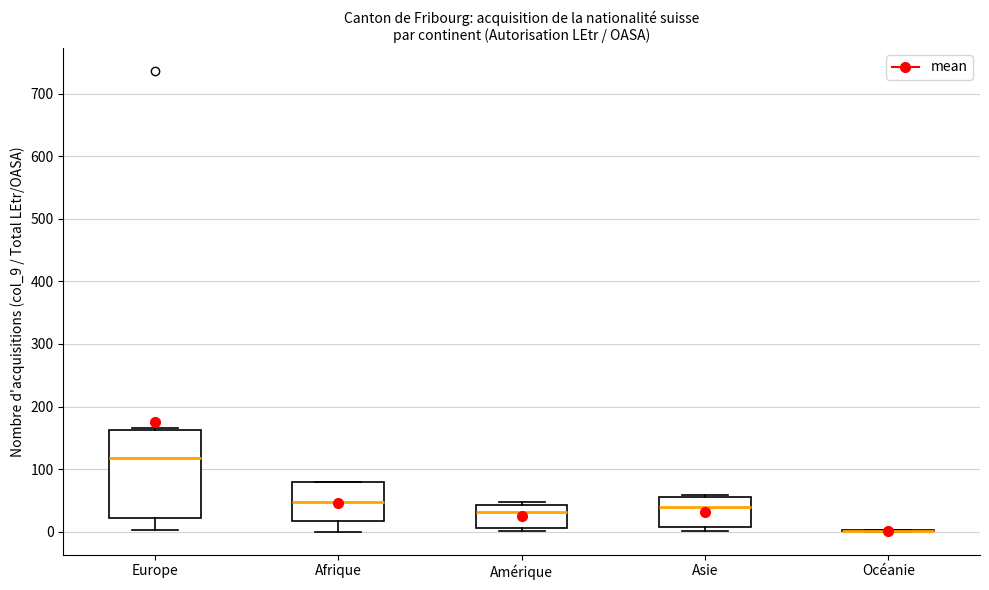

Reading left to right, read every box against the y-axis: the position of its median line, the range the box covers, and the ends of its whiskers. The values are not printed on the chart, so give them approximately, as read against the axis.

Europe: median 120, box 20 to 160, whiskers 0 to 170
Afrique: median 50, box 20 to 80, whiskers 0 to 80
Amérique: median 30, box 10 to 40, whiskers 0 to 50
Asie: median 40, box 10 to 60, whiskers 0 to 60
Océanie: box collapsed to a line at 0, whiskers 0 to 0